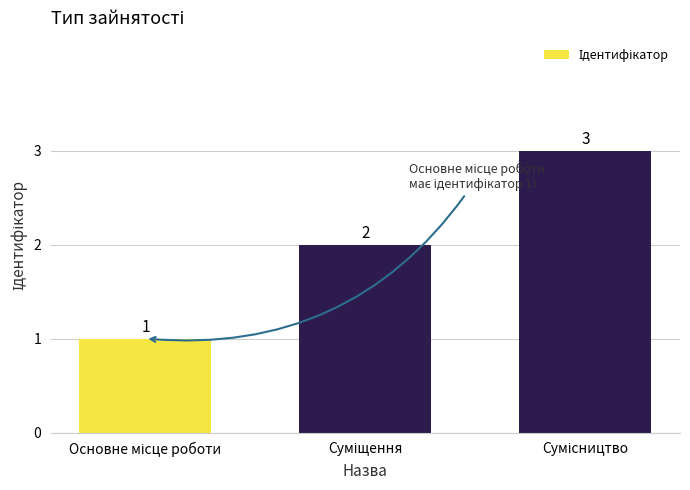

How many distinct data groups are displayed?

1